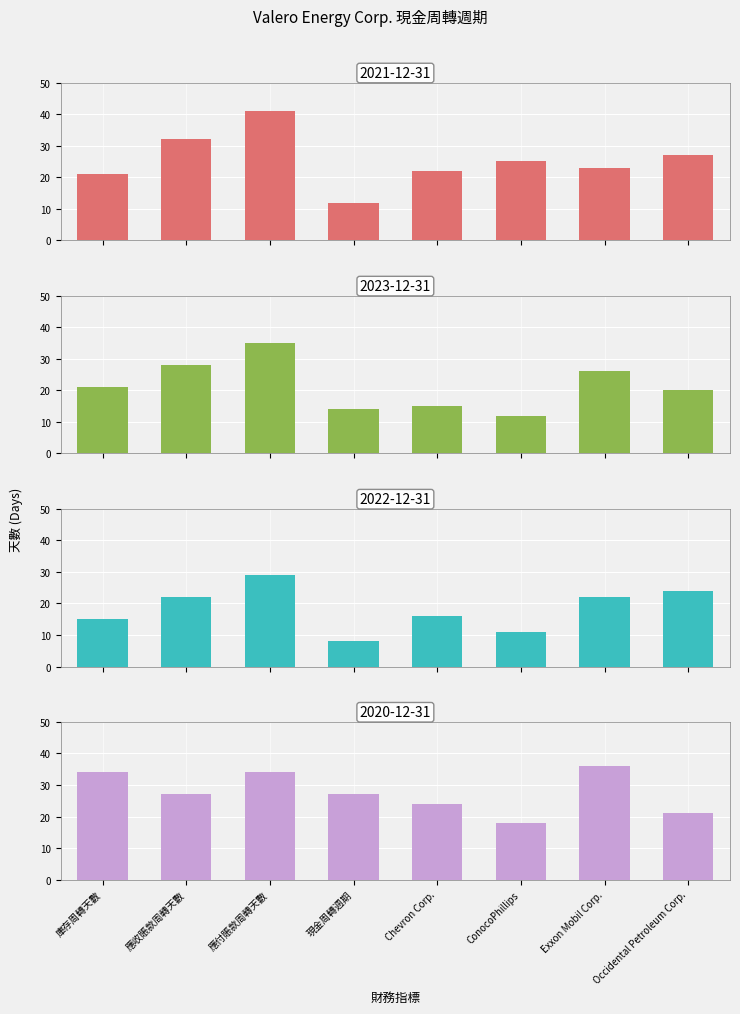

Between Chevron Corp. and Occidental Petroleum Corp., which is larger?

Occidental Petroleum Corp.